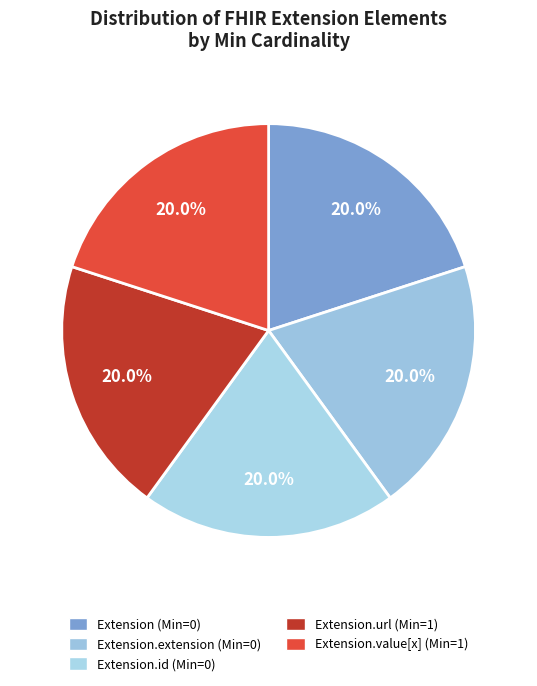

Count the number of slices in the pie.

5